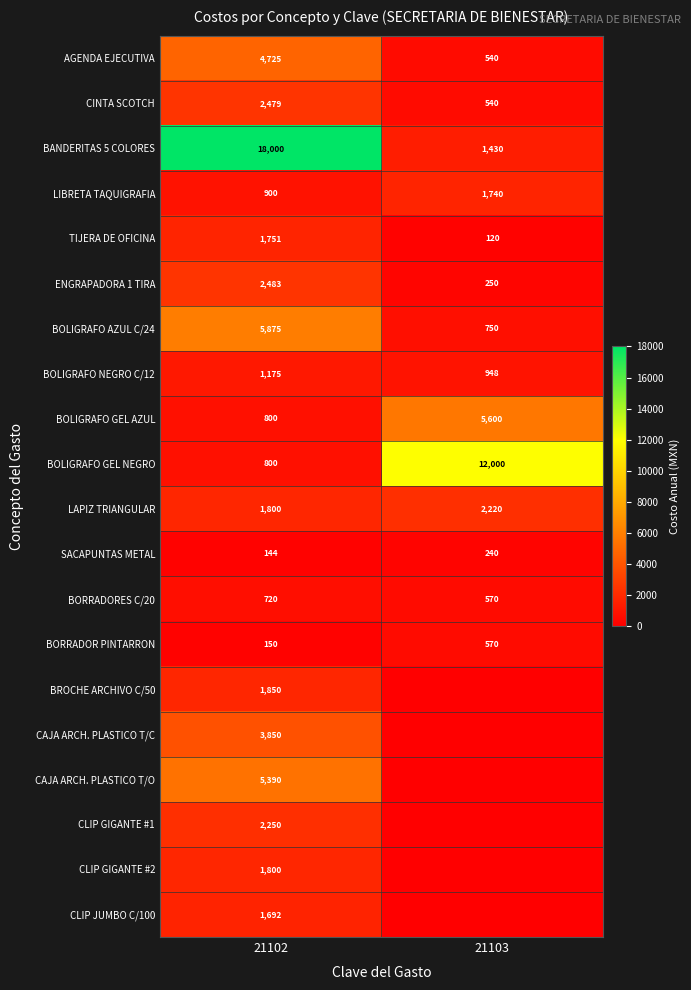

What is the approximate value of LAPIZ TRIANGULAR at 21102?

1800